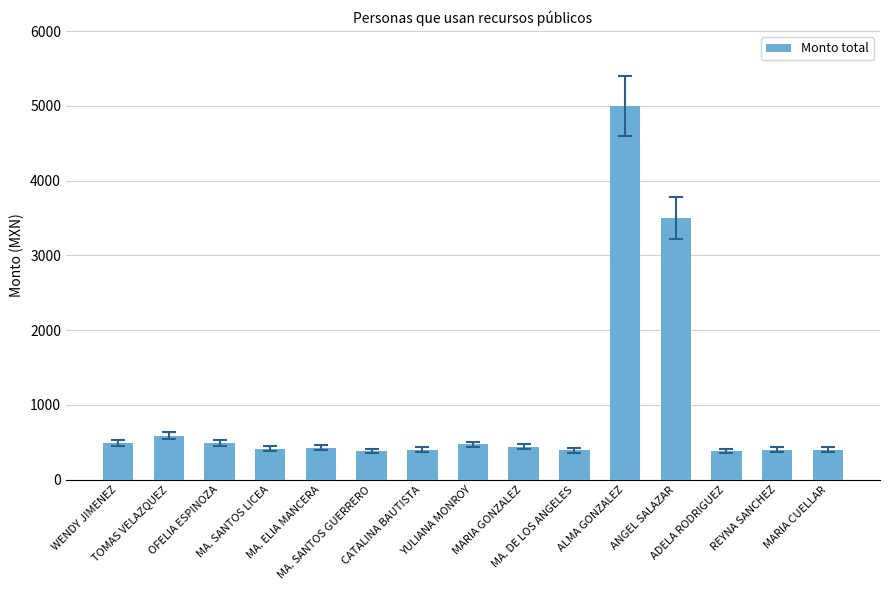

What is the maximum value shown in the chart?

5000.0